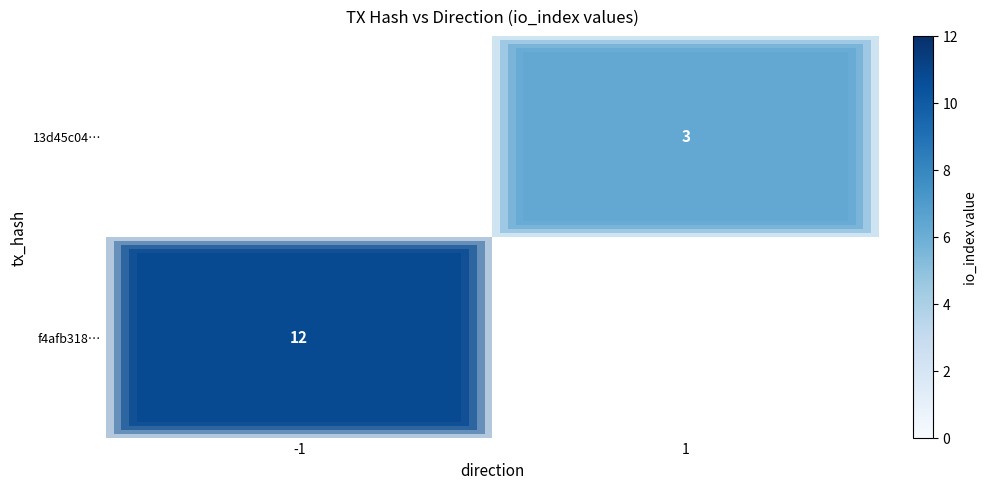

Is the value of 13d45c04… at 1 greater than the value of f4afb318… at -1?

No